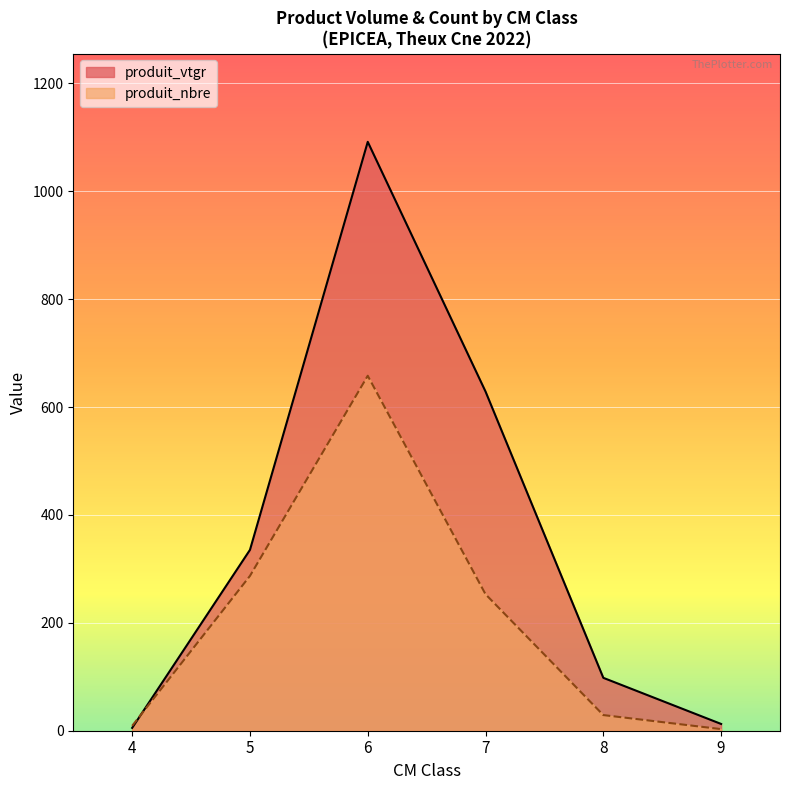

Is it true that produit_vtgr equals 419.8 at 5?

False